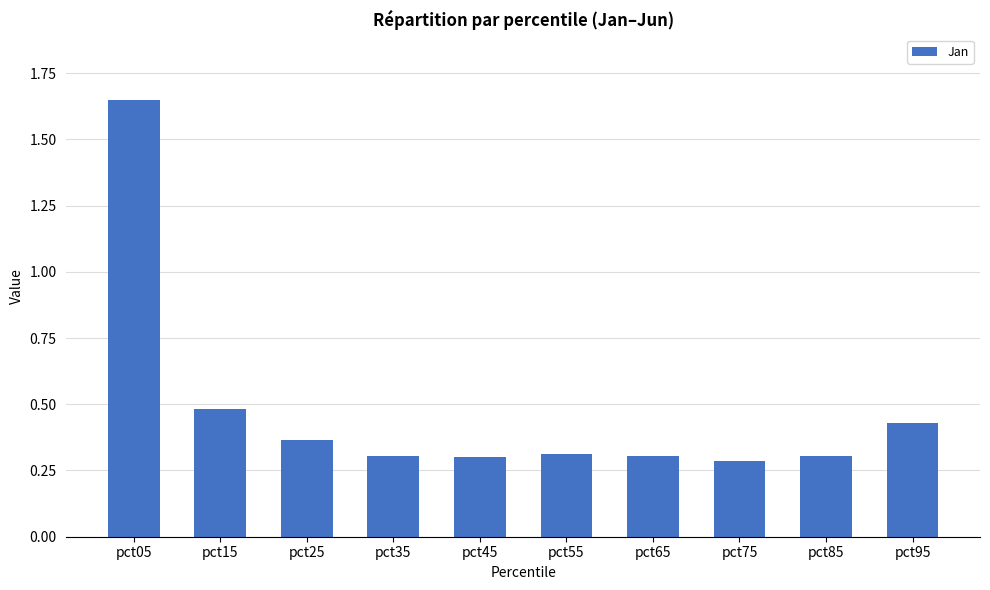

Which label corresponds to the largest value in the chart?

pct05